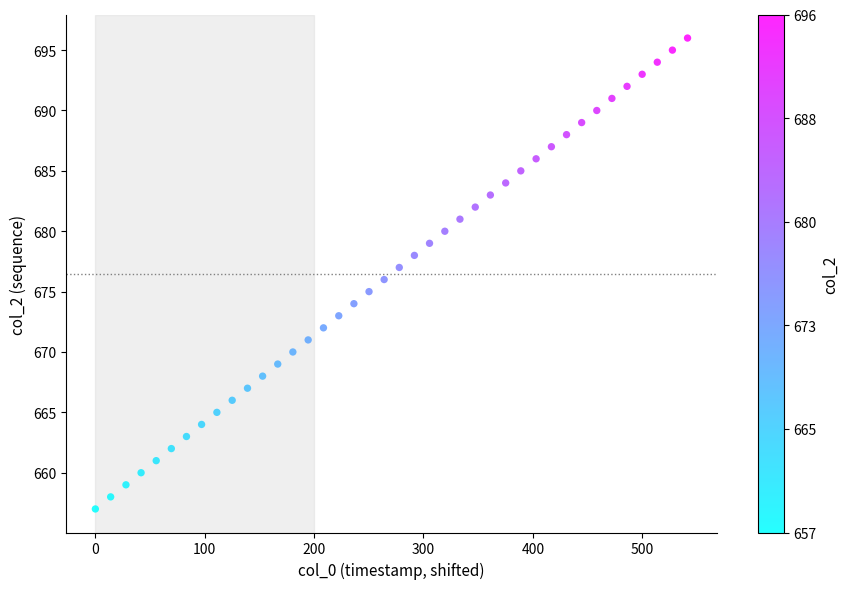

What is the range of Y values (max minus min)?

39